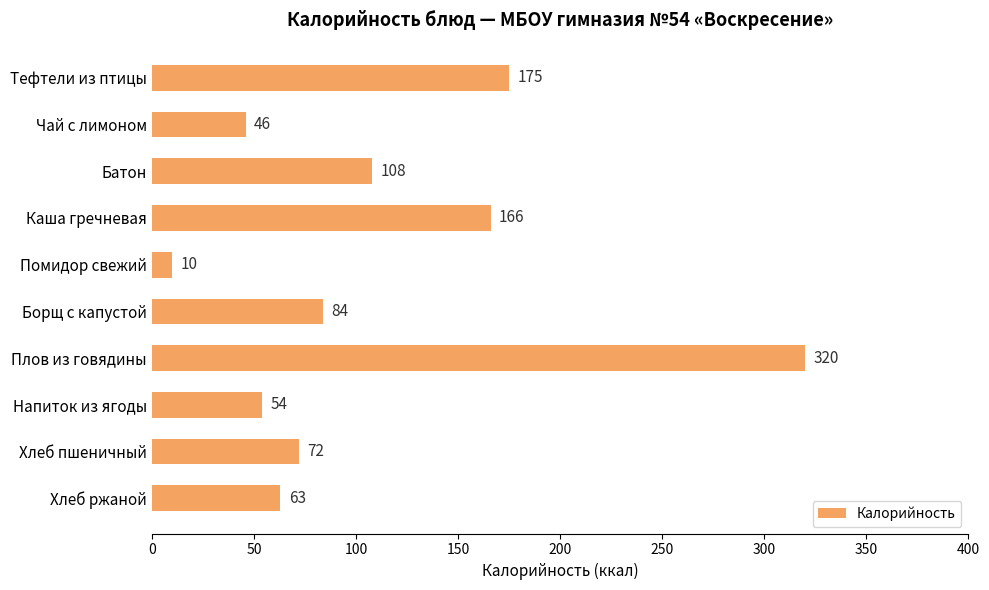

How many bars are there in total?

10